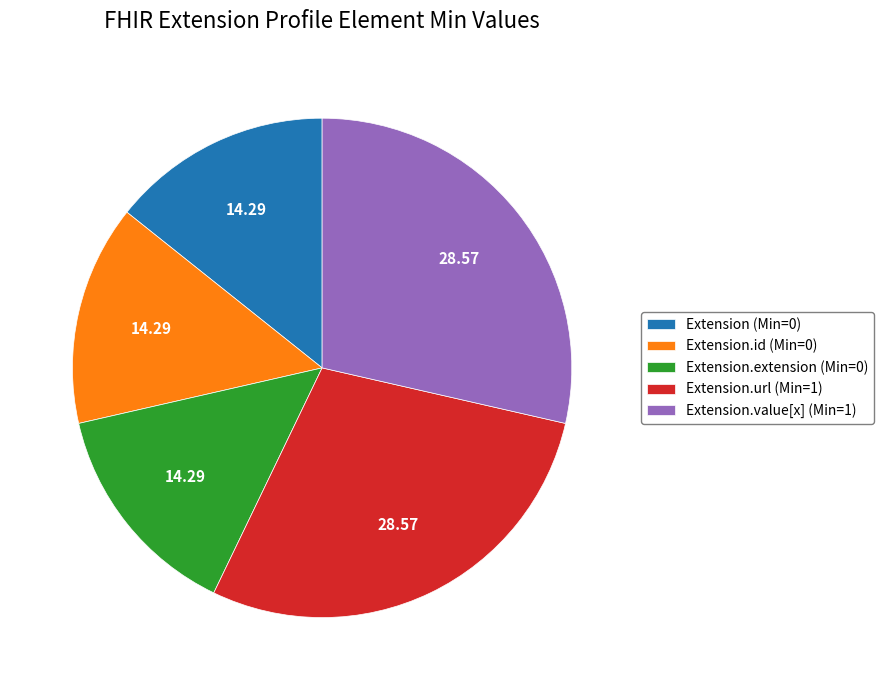

What is the ratio of the value at Extension.id (Min=0) to the value at Extension.url (Min=1)?

0.5